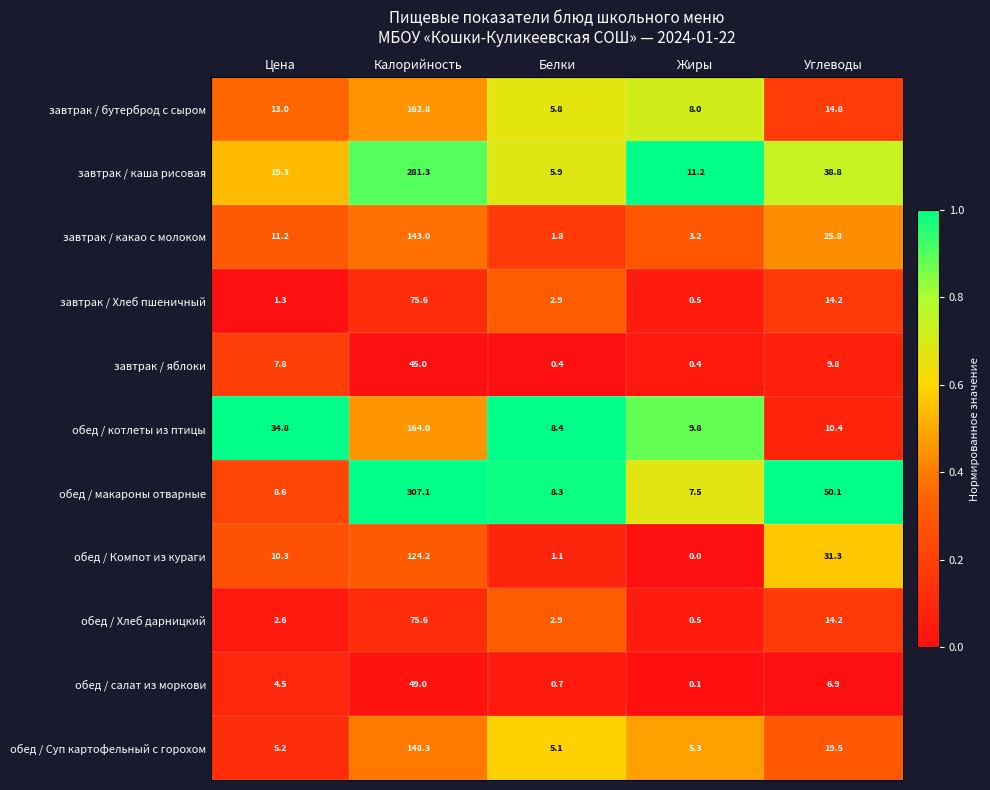

Which series has the widest spread of values?

обед / макароны отварные